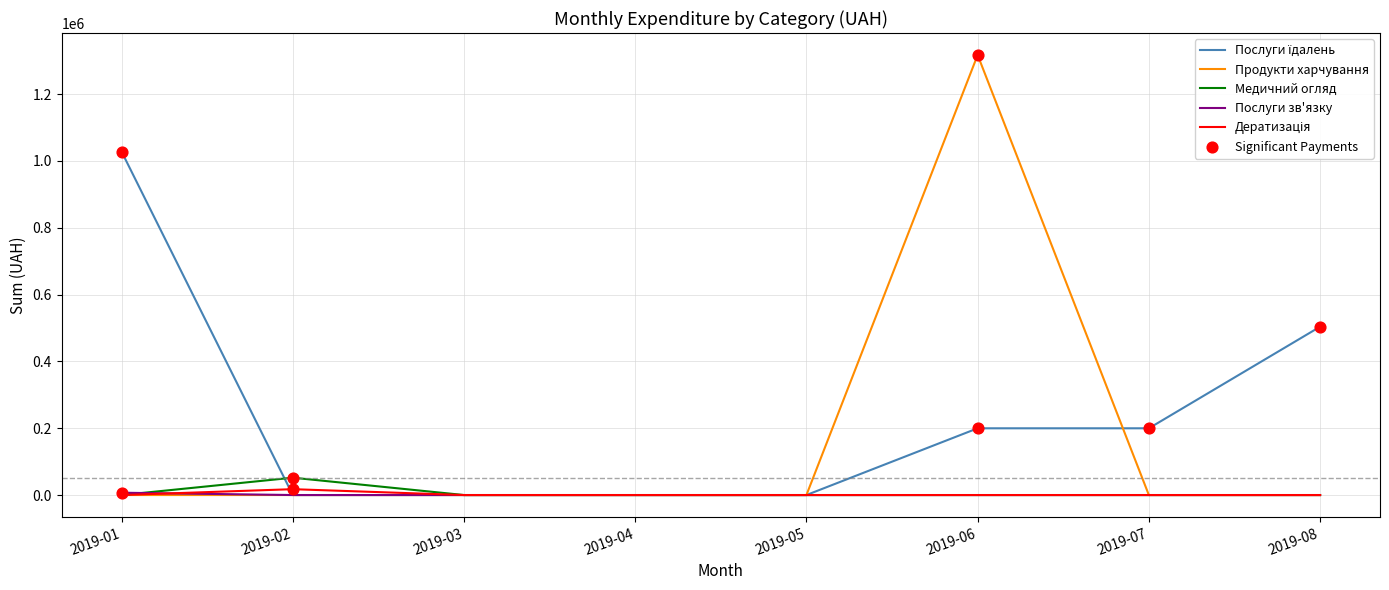

What is the total value across all series at 2019-01?

1034709.9